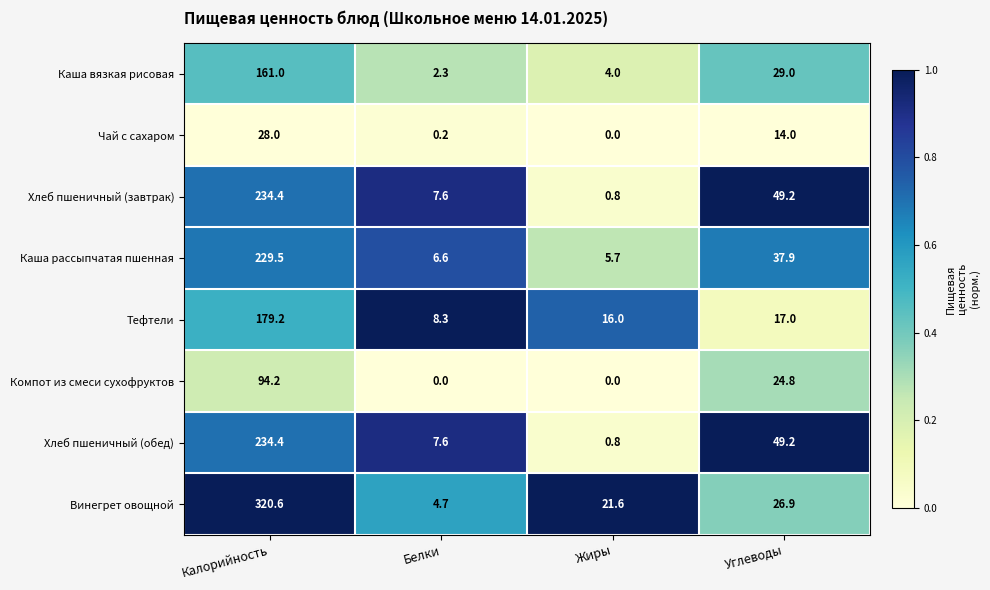

What is the highest value of the Каша рассыпчатая пшенная series?

229.5